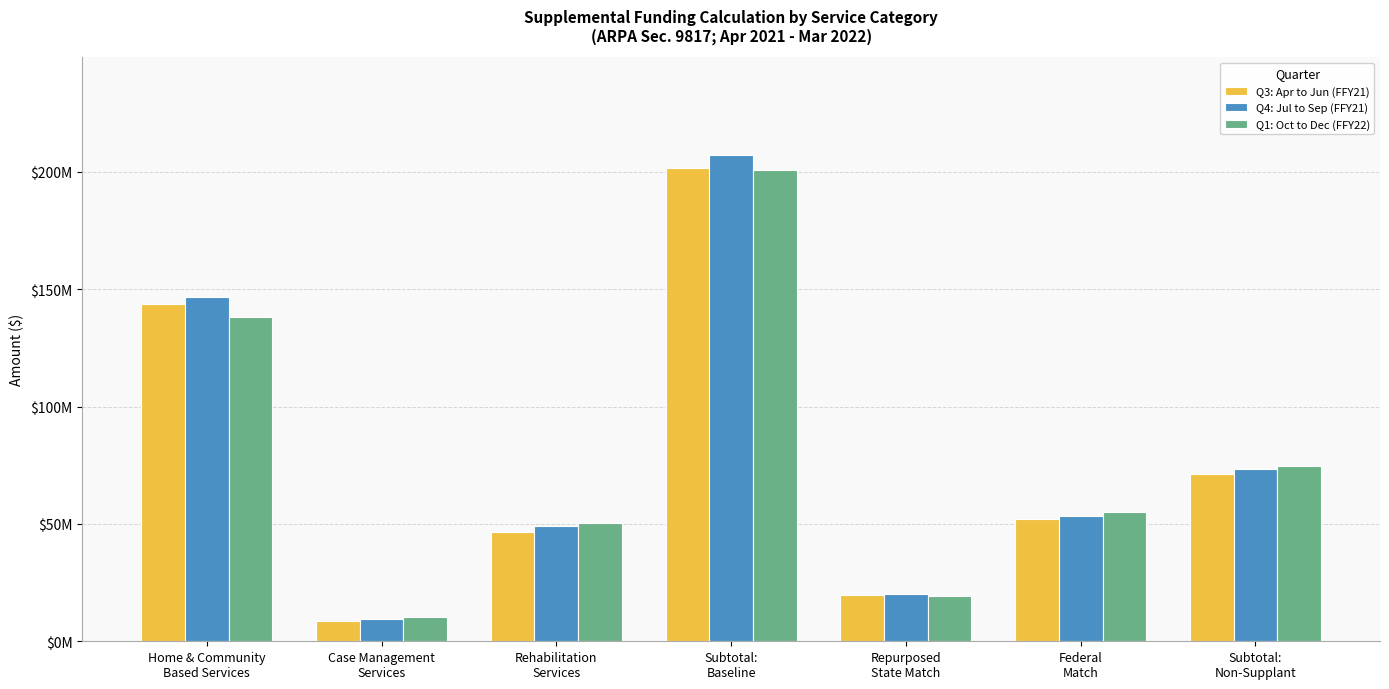

Is the value of Q4: Jul to Sep (FFY21) at Rehabilitation
Services greater than the value of Q1: Oct to Dec (FFY22) at Case Management
Services?

Yes